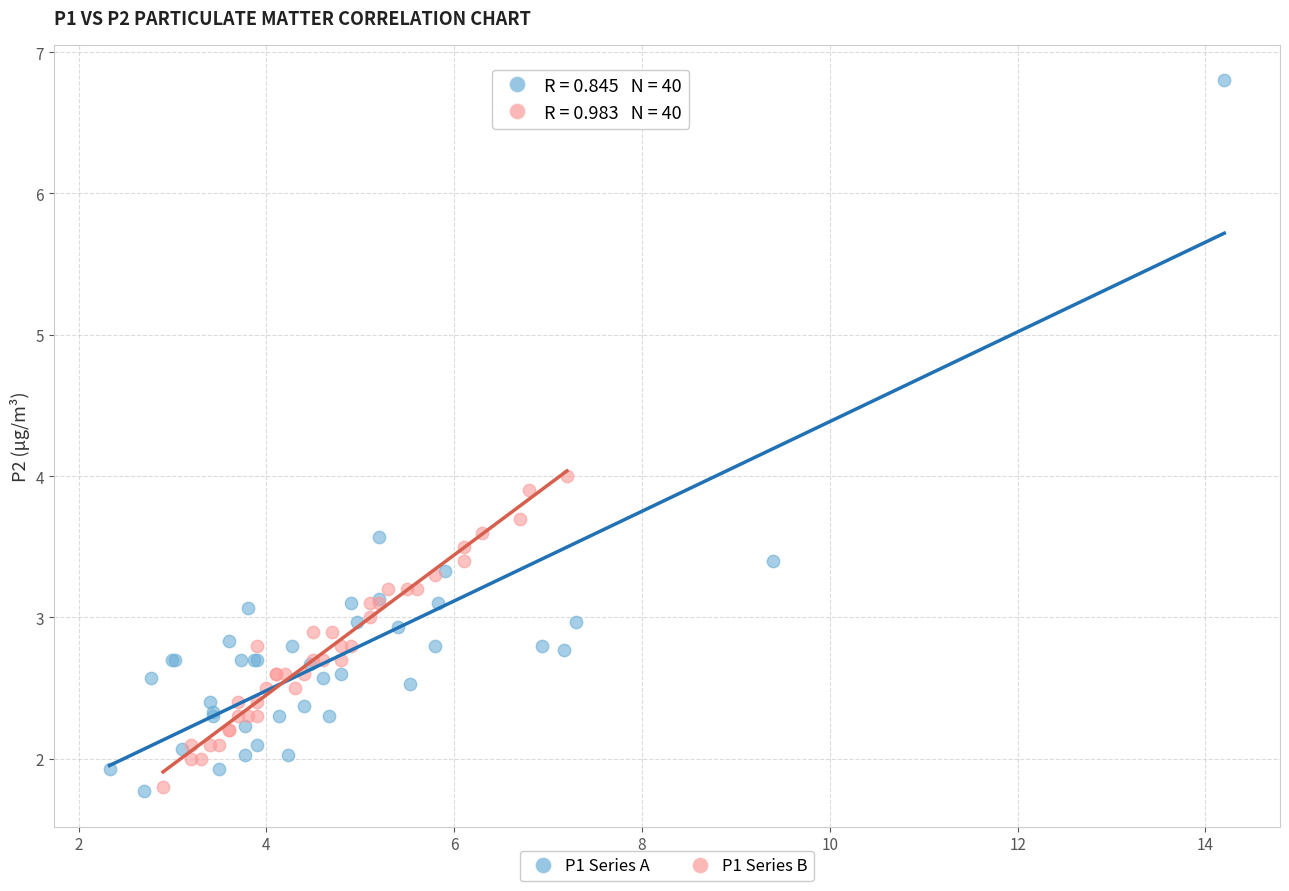

Which series has the largest Y range (max minus min)?

P1 Series A